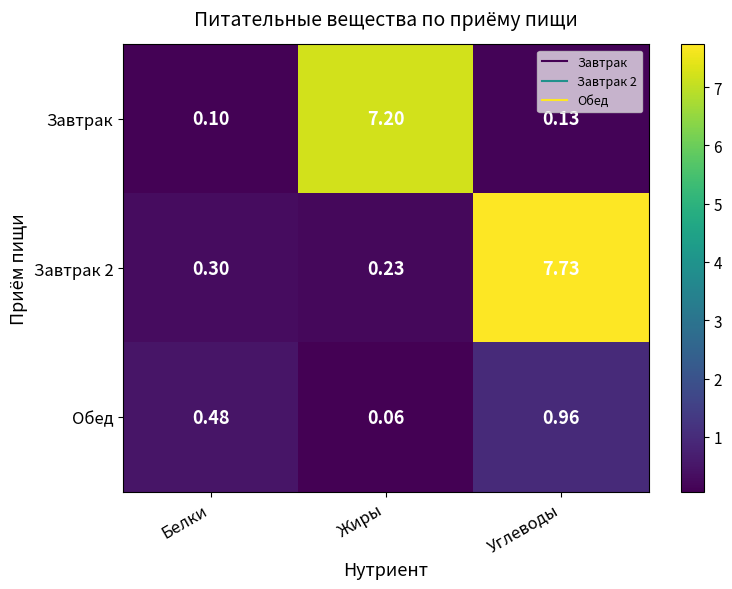

How many series are shown in this chart?

3